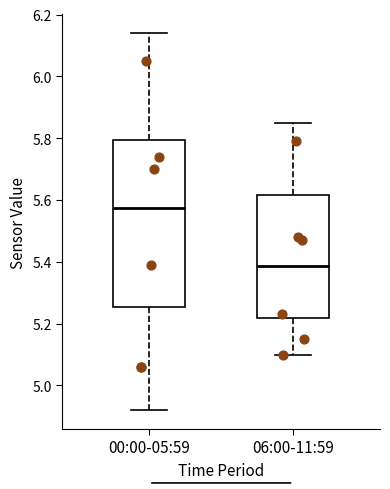

Reading left to right, transcribe this box plot: for each box, give where its median line is, the range the box spans, and where its two whiskers end, as read against the y-axis. The values are not printed on the chart, so give them approximately, as read against the axis.

00:00-05:59: median 5.58, box 5.26 to 5.80, whiskers 4.92 to 6.14
06:00-11:59: median 5.38, box 5.22 to 5.62, whiskers 5.10 to 5.86